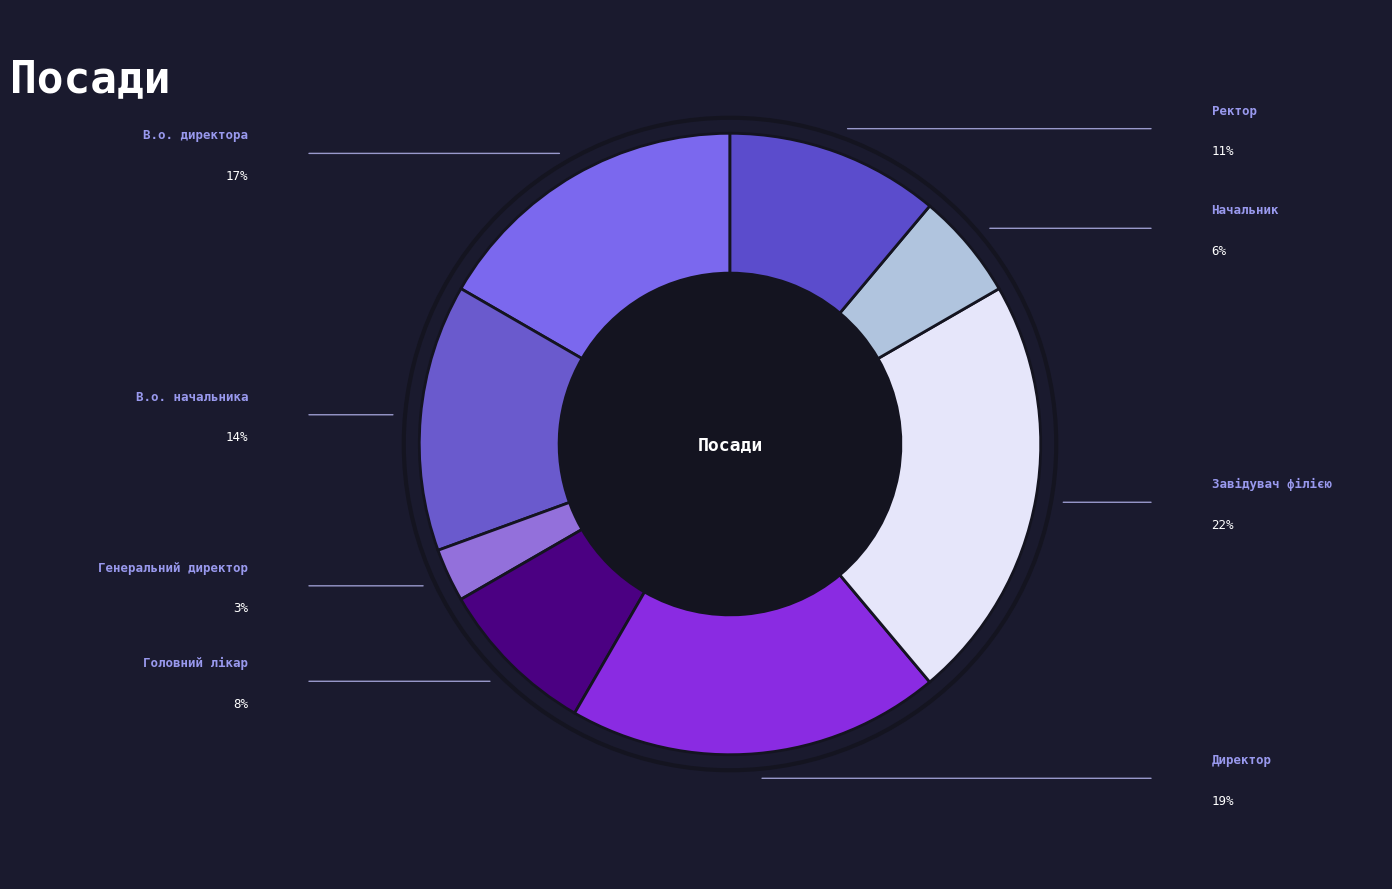

To the nearest percent, what portion does Начальник represent?

6%